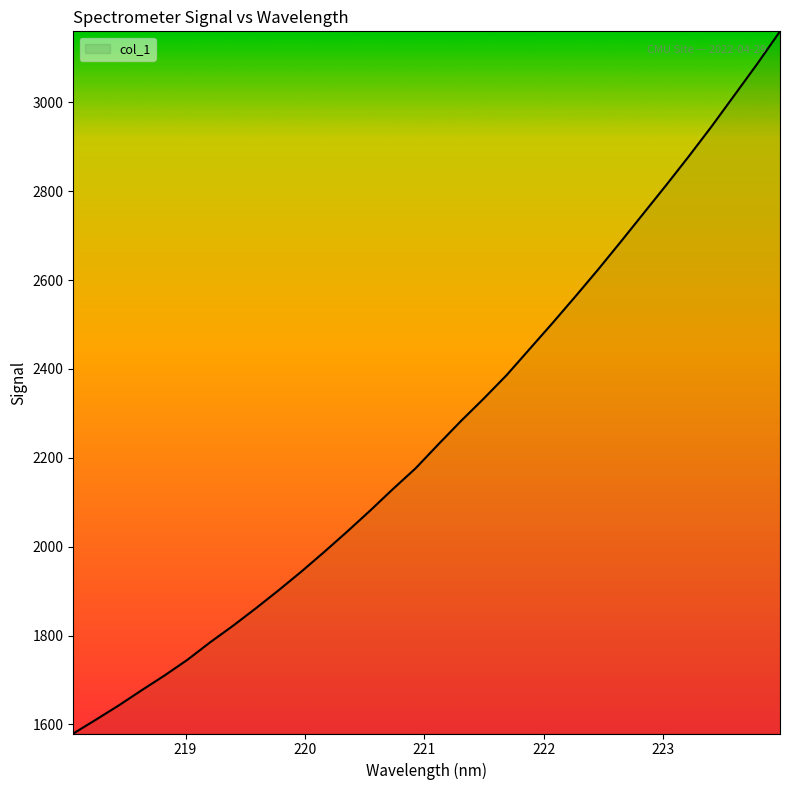

What is the maximum value shown in the chart?

3159.9